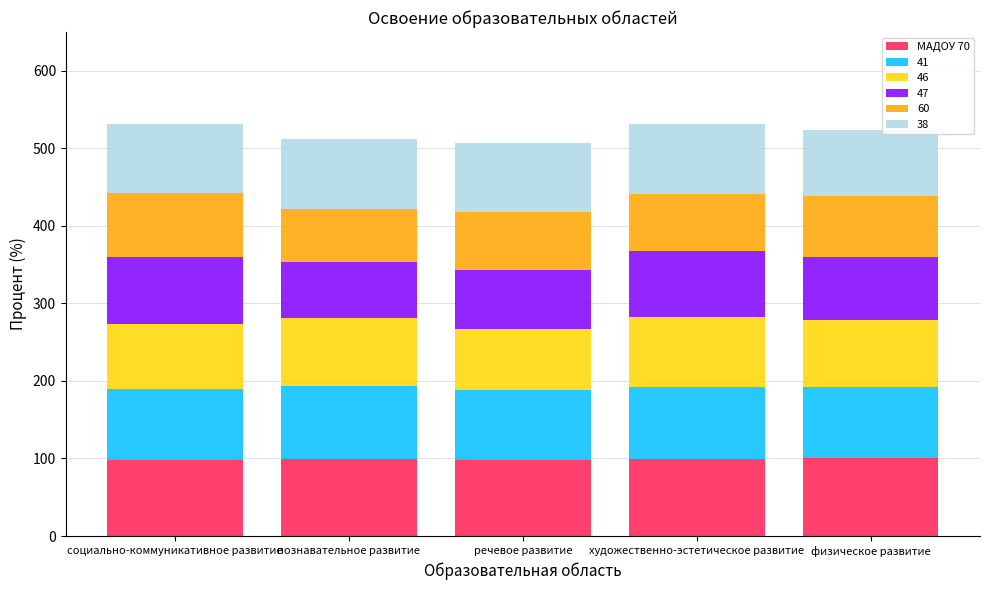

What is the sum of the МАДОУ 70 values at познавательное развитие and художественно-эстетическое развитие?

197.9